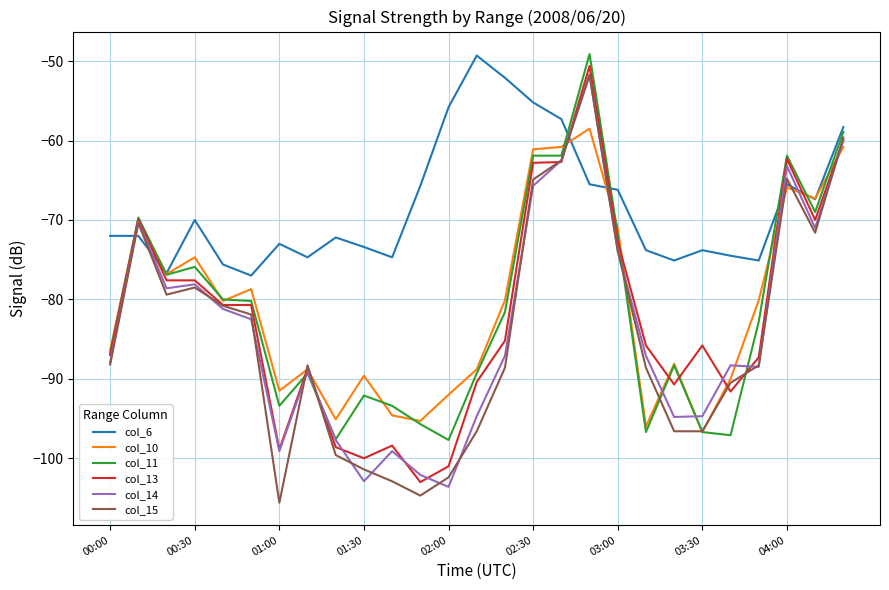

Which series has the widest spread of values?

col_15